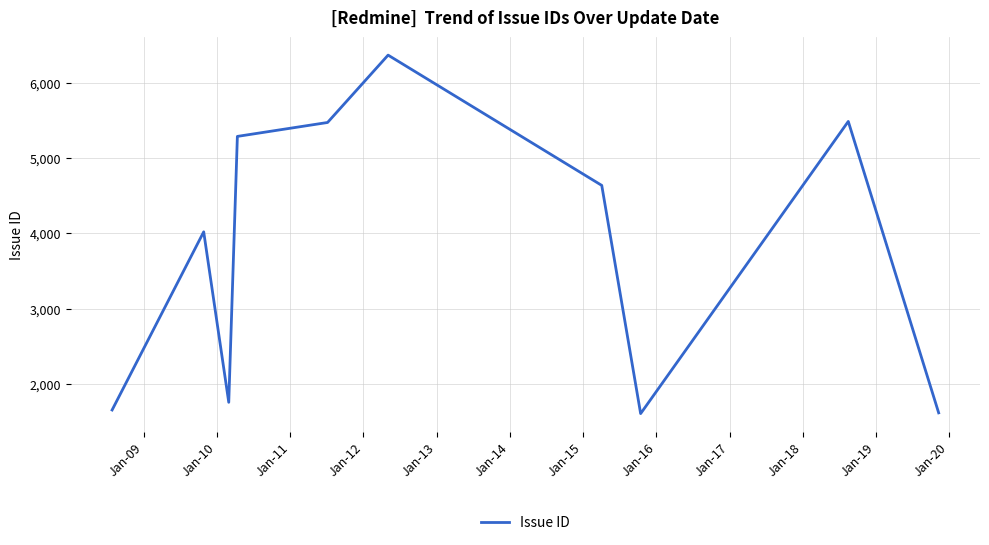

What is the difference between the maximum and minimum values?

4763